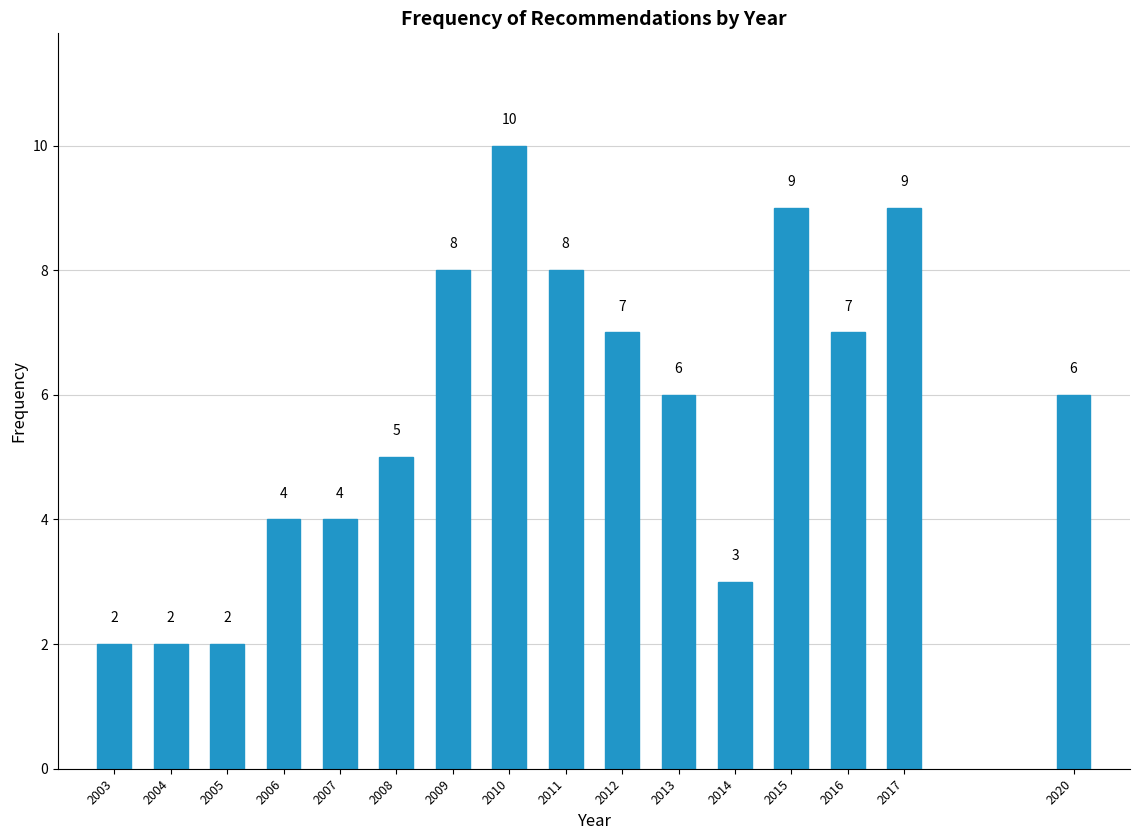

Reading left to right, transcribe all the data shown in this chart.

2003=2	2004=2	2005=2	2006=4	2007=4	2008=5	2009=8	2010=10	2011=8	2012=7	2013=6	2014=3	2015=9	2016=7	2017=9	2020=6